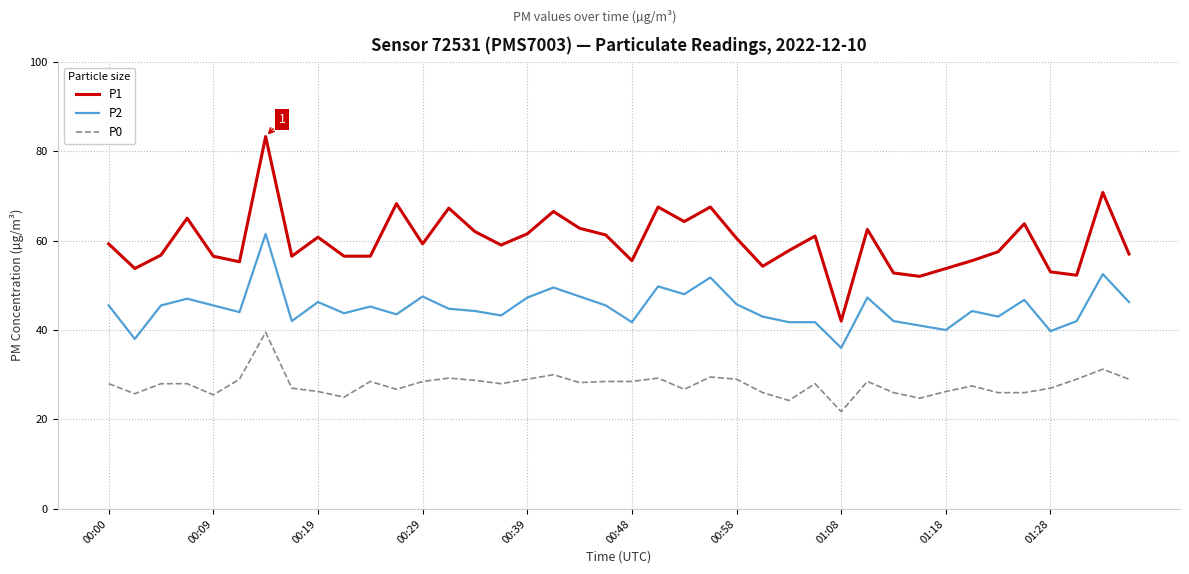

How many lines are shown in the chart?

3